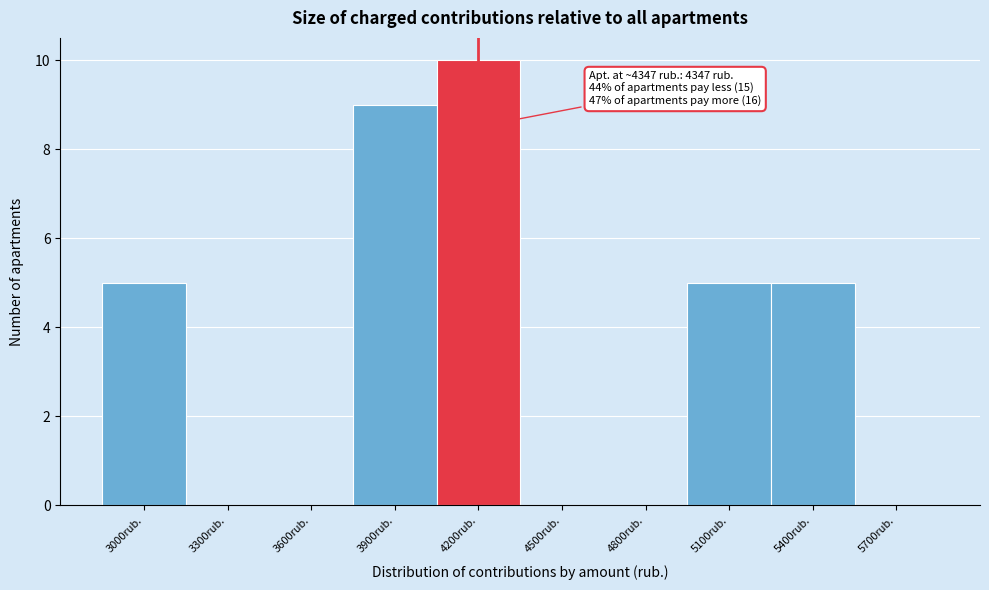

Reading right to left, extract all data points from this chart.

5700rub.=0	5400rub.=5	5100rub.=5	4800rub.=0	4500rub.=0	4200rub.=10	3900rub.=9	3600rub.=0	3300rub.=0	3000rub.=5